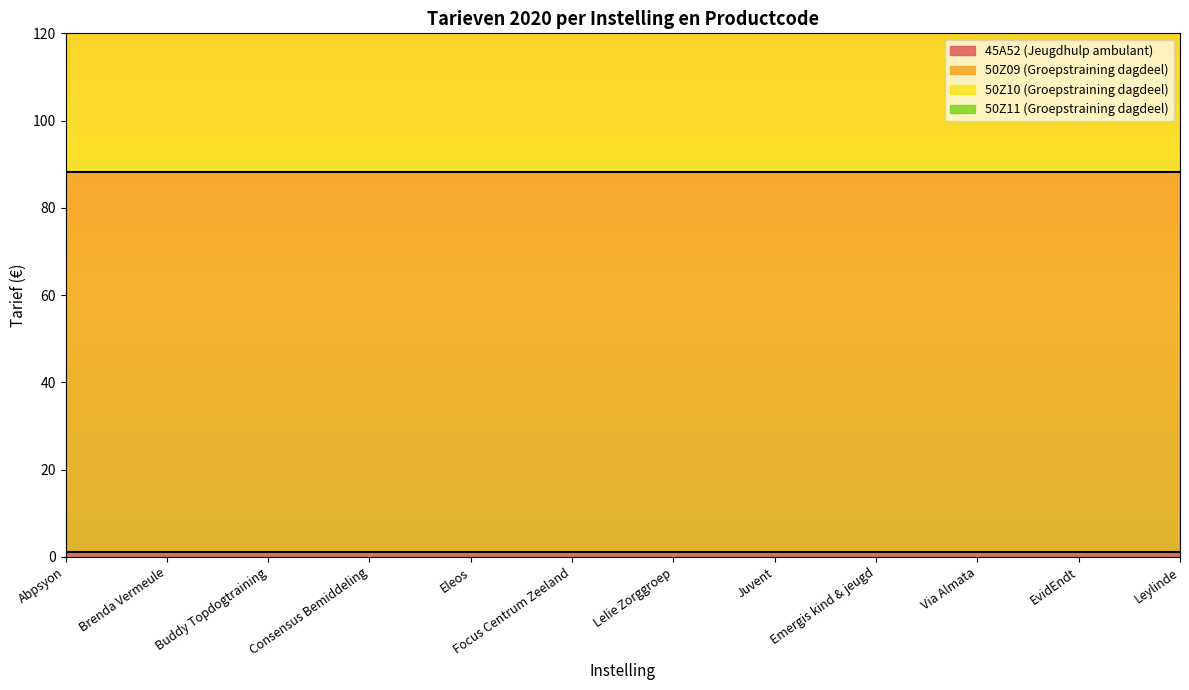

How many lines are shown in the chart?

4